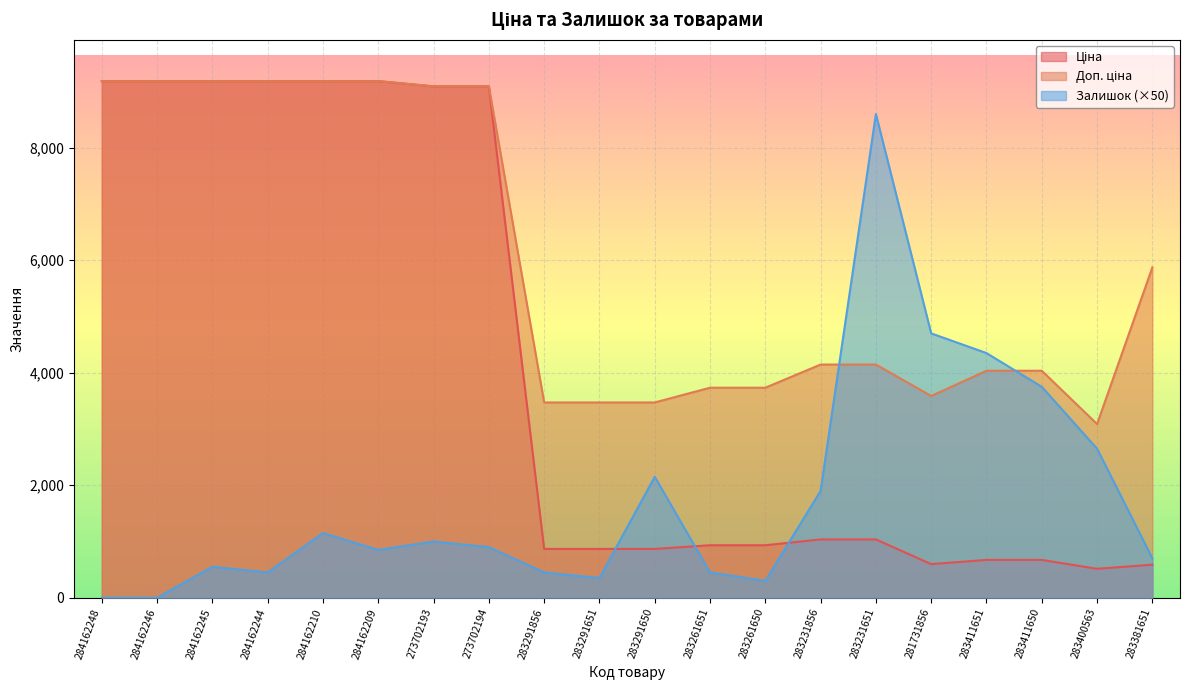

Rank the categories by Ціна value from highest to lowest.

284162248, 284162246, 284162245, 284162244, 284162210, 284162209, 273702193, 273702194, 283231856, 283231651, 283261651, 283261650, 283291856, 283291651, 283291650, 283411651, 283411650, 281731856, 283381651, 283400563